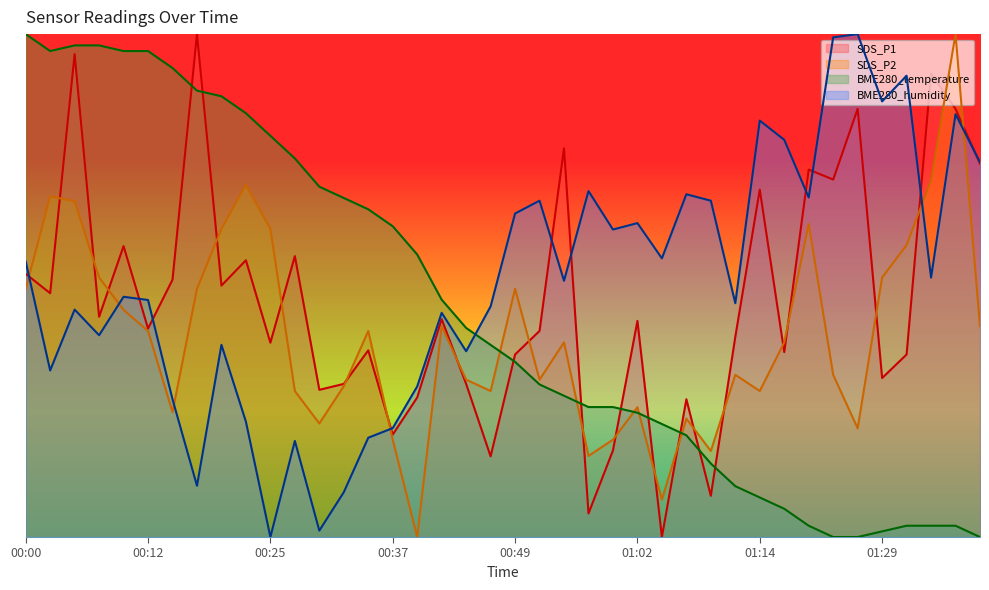

True or false: SDS_P1 and BME280_humidity intersect in this chart.

True